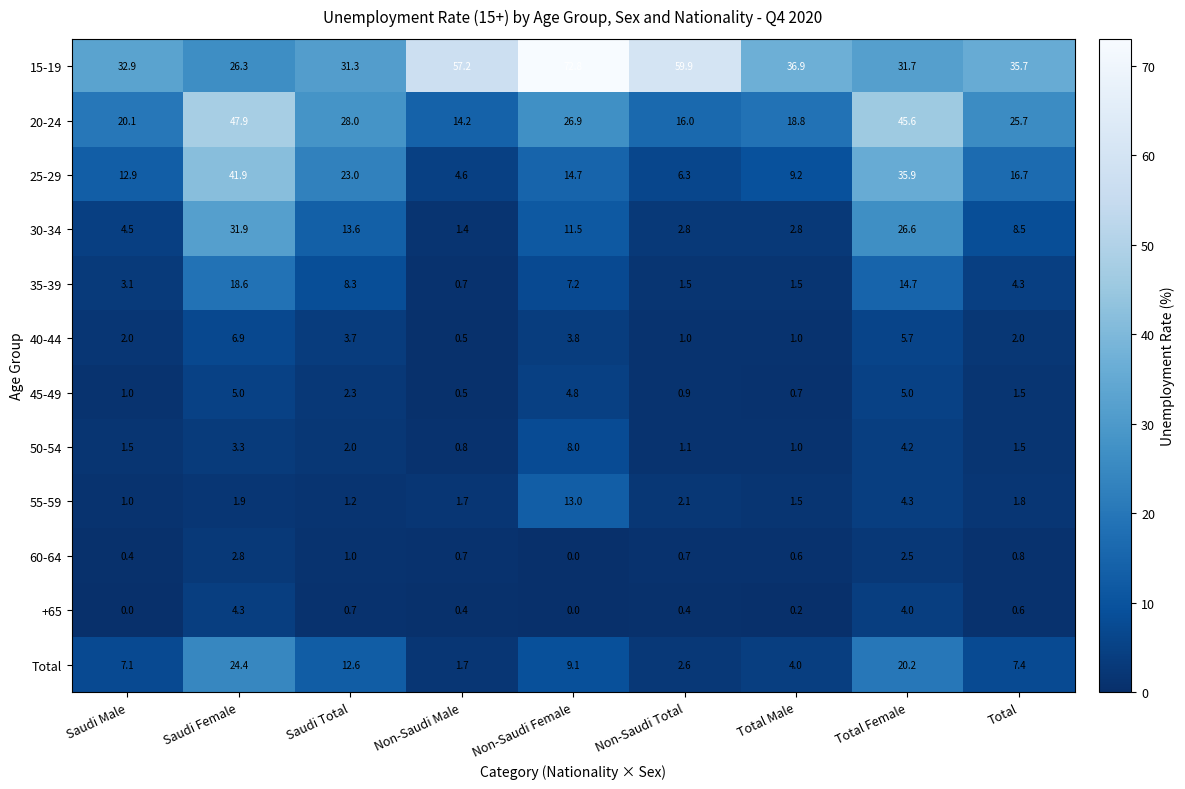

What is the difference between the maximum and second lowest values in the 15-19 series?

41.5